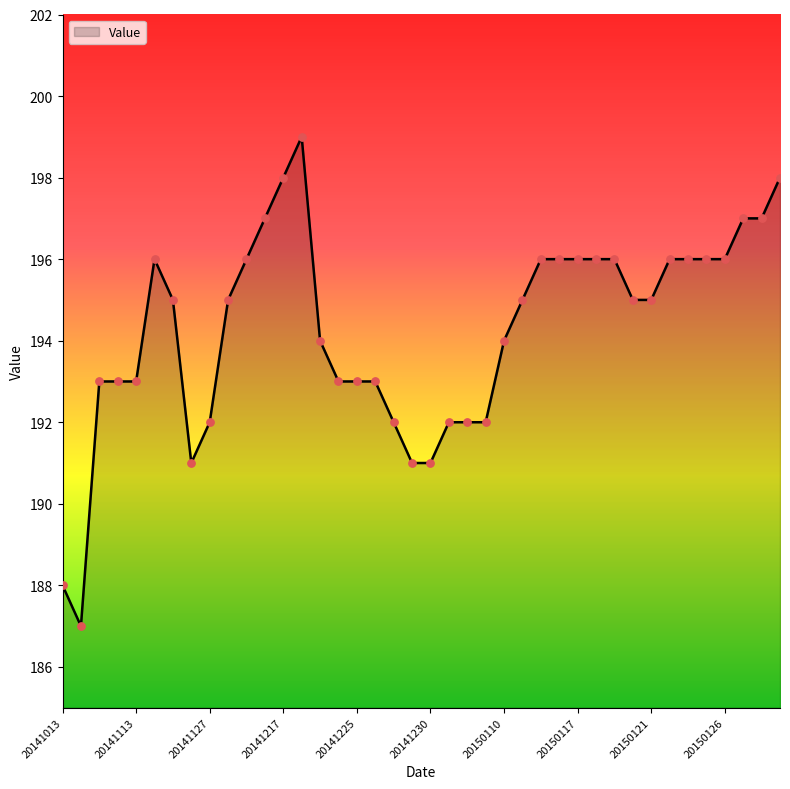

What is the maximum value shown in the chart?

199